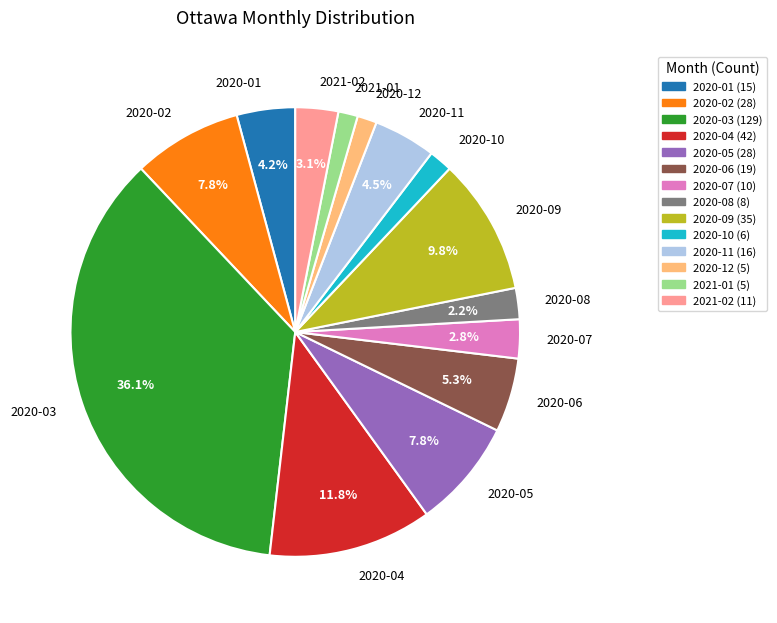

Is there any slice that represents more than half of the pie?

No